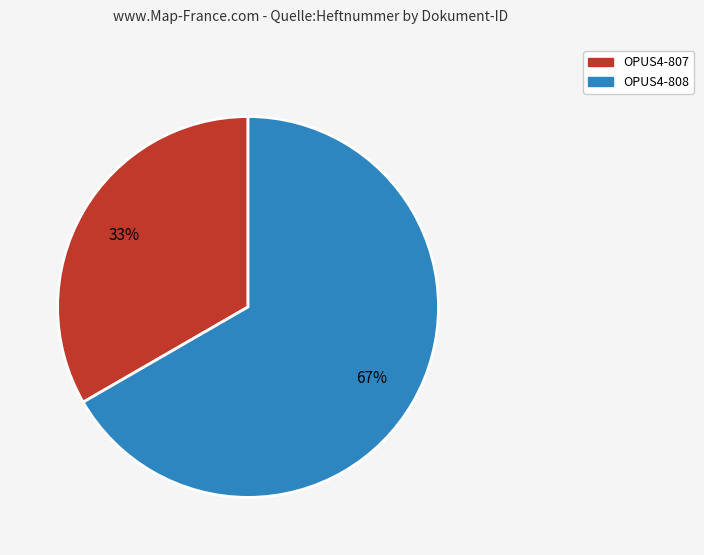

Combined, do OPUS4-808 and OPUS4-807 account for over 50%?

Yes